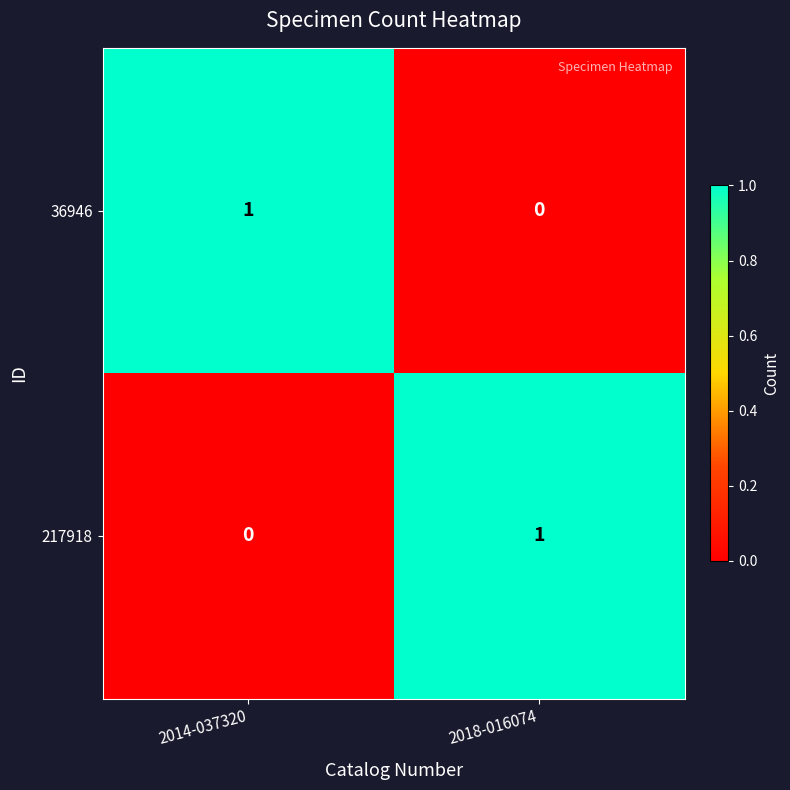

Which category has the lowest value in the 217918 series?

2014-037320